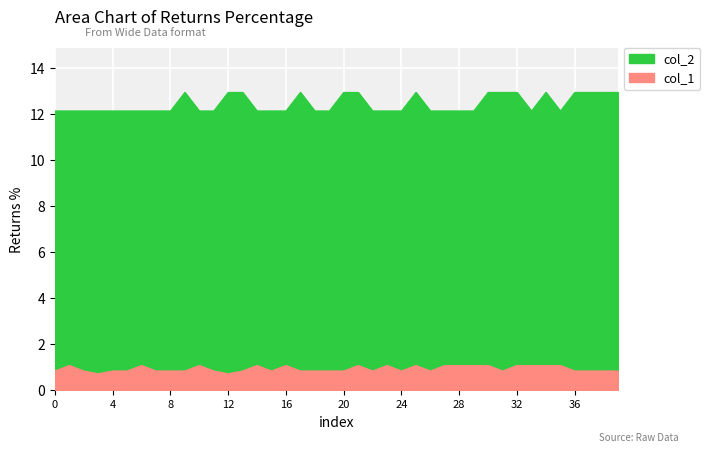

Which series has the largest total across all categories?

col_2